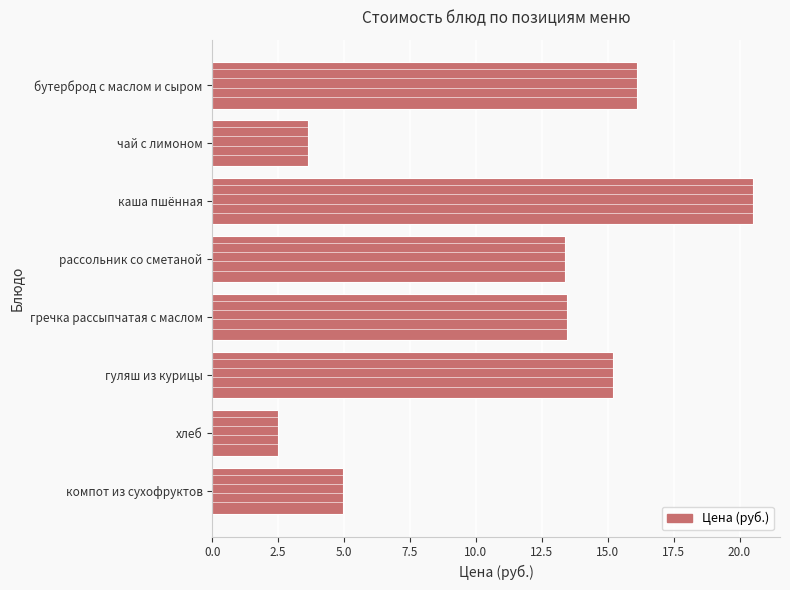

The chart shows a value of 3.6 at чай с лимоном. True or false?

True